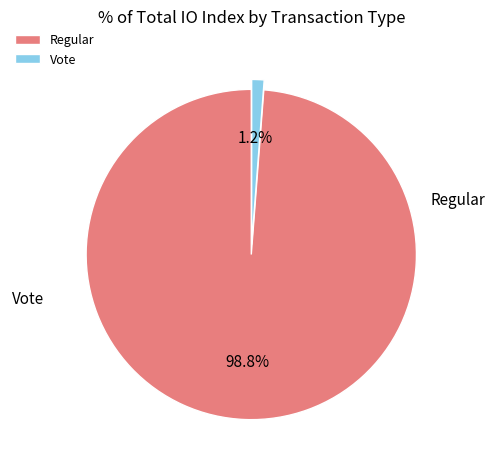

What portion of the pie excludes Vote?

98.8%